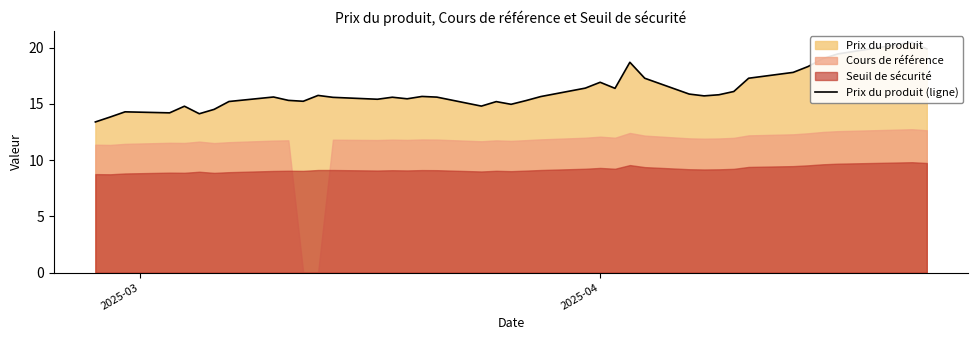

What is the average value?

16.1